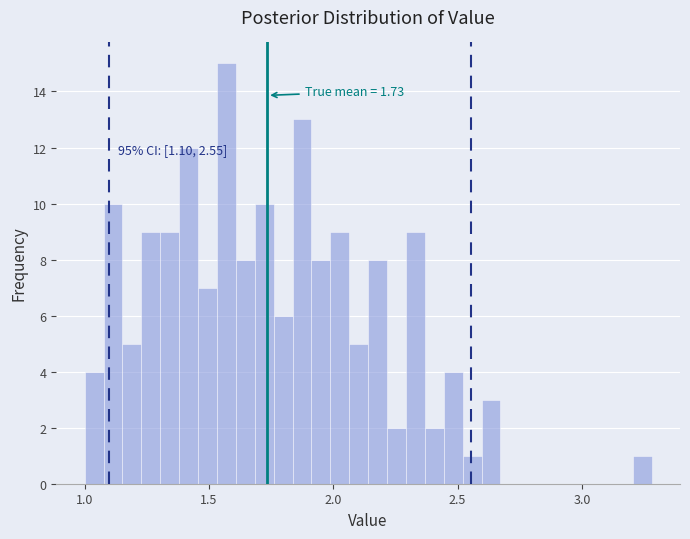

Read against the x-axis, roughly where is the centre of the tallest bar?

1.55